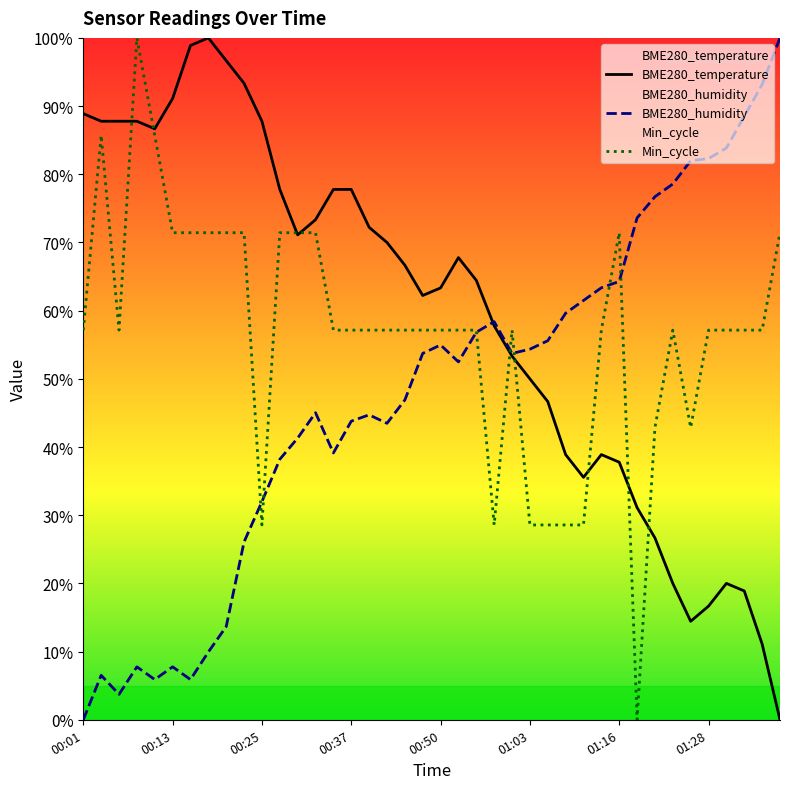

Which series has the largest range (max minus min)?

BME280_temperature